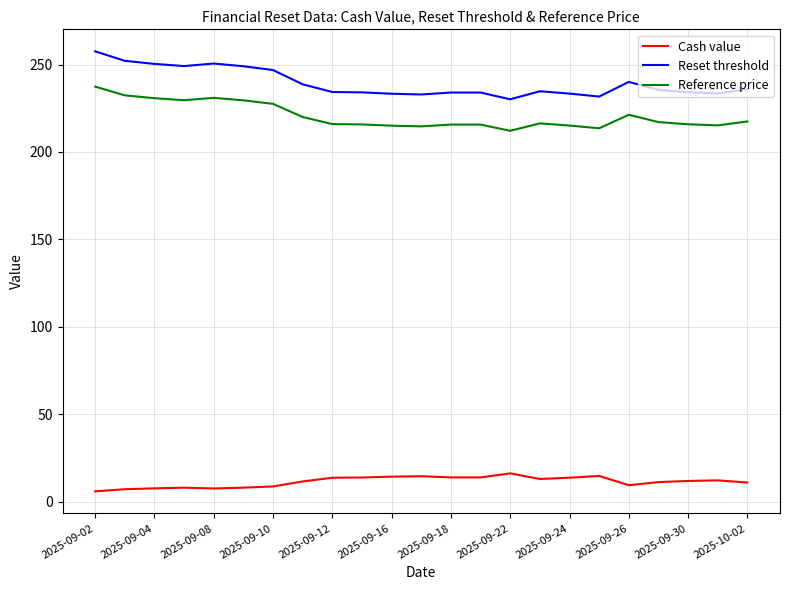

What is the lowest value of the Cash value series?

5.8